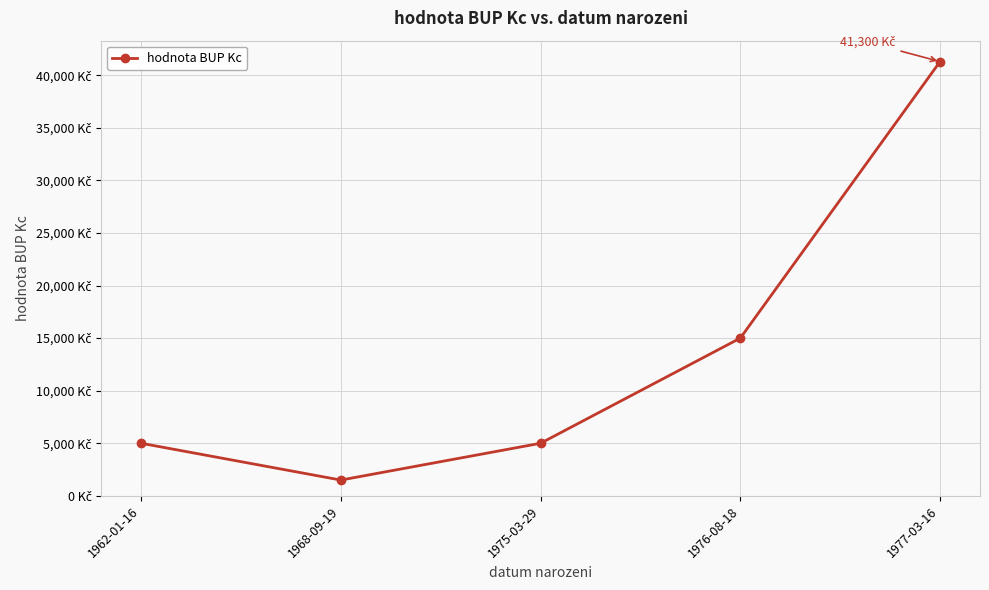

The value at 1977-03-16 is 41300. True or false?

True